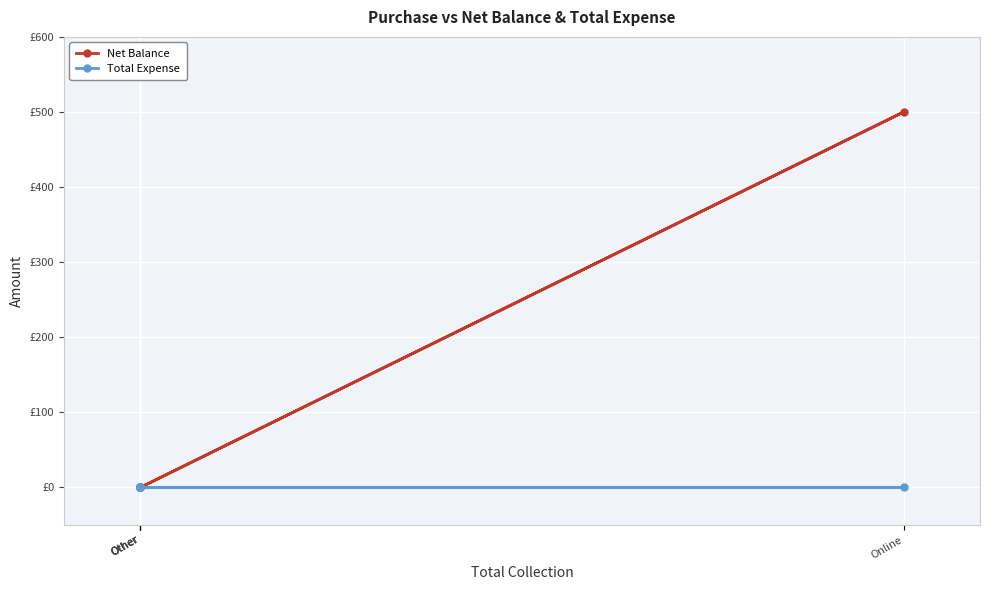

True or false: Net Balance has a value of 0 at Other.

True